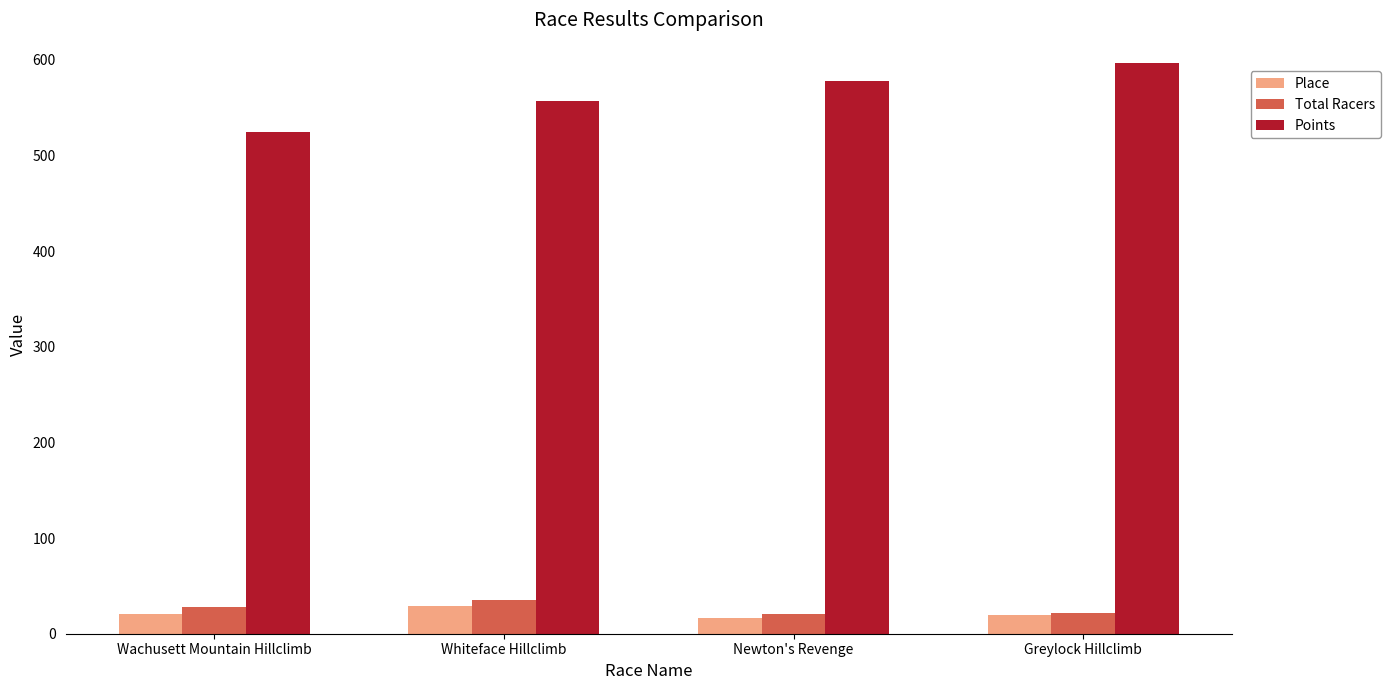

How many bars are there in each group?

3